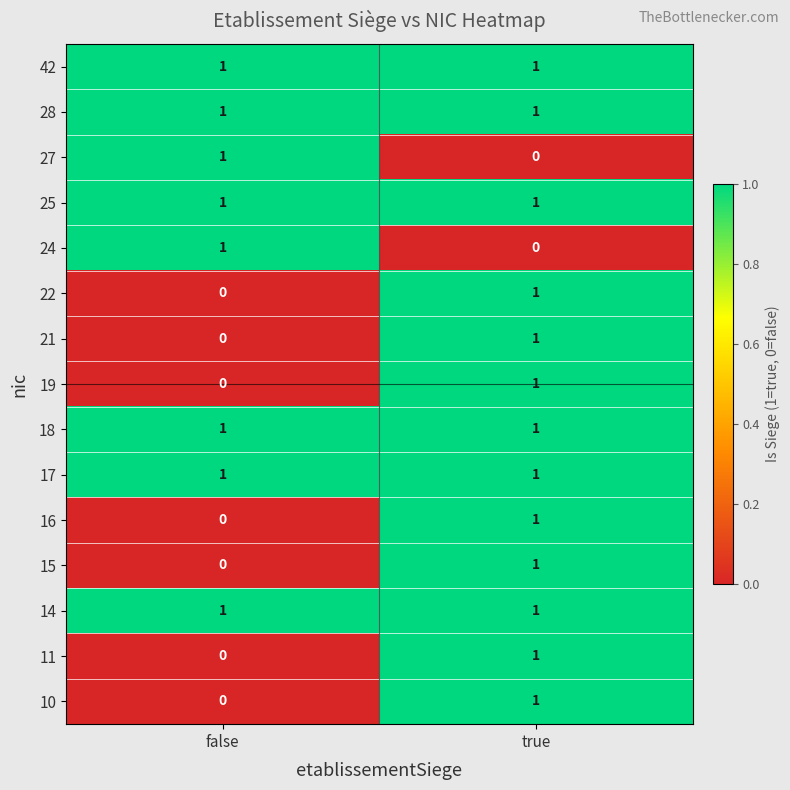

The value of 25 at false is 1. True or false?

True